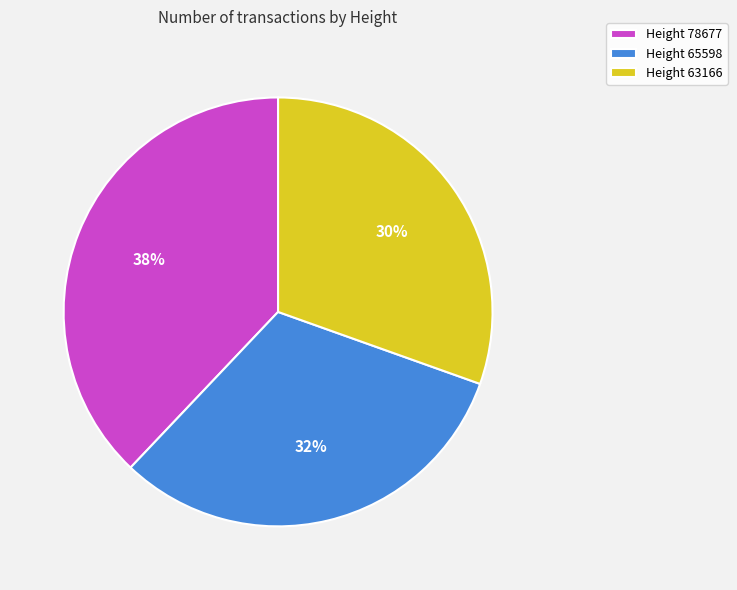

What is the smallest slice in the pie chart?

Height 63166